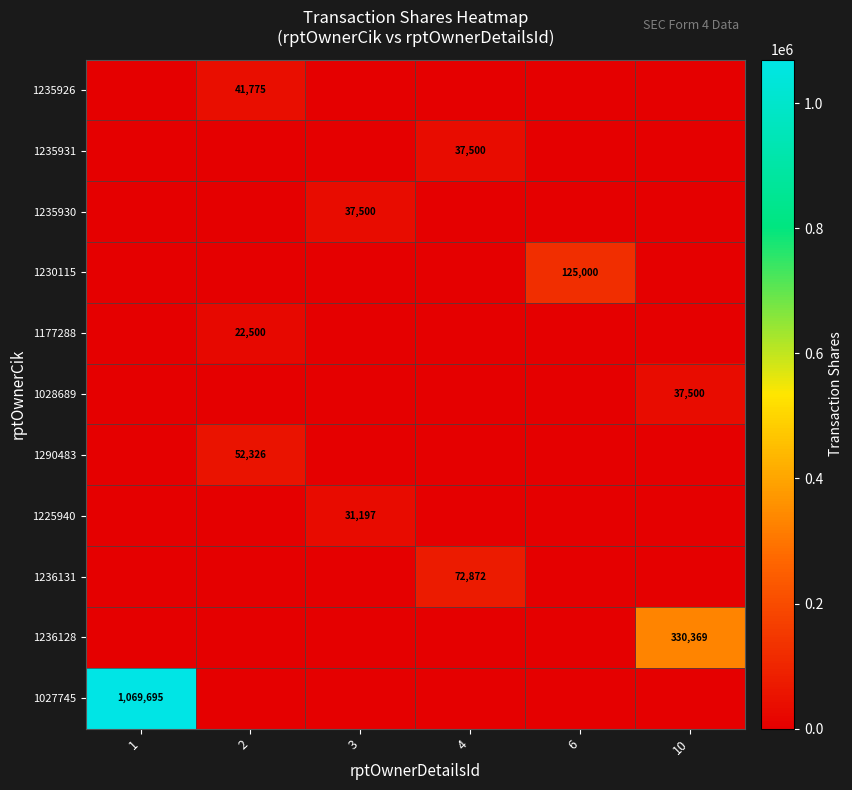

Is it true that 1235930 equals 49654 at 3?

False